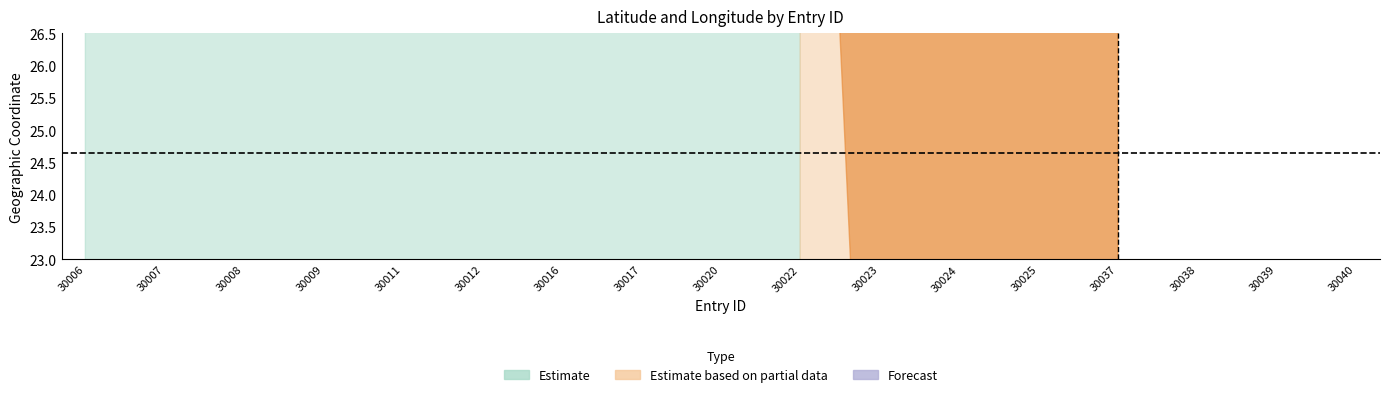

What is the greatest value displayed?

125.4